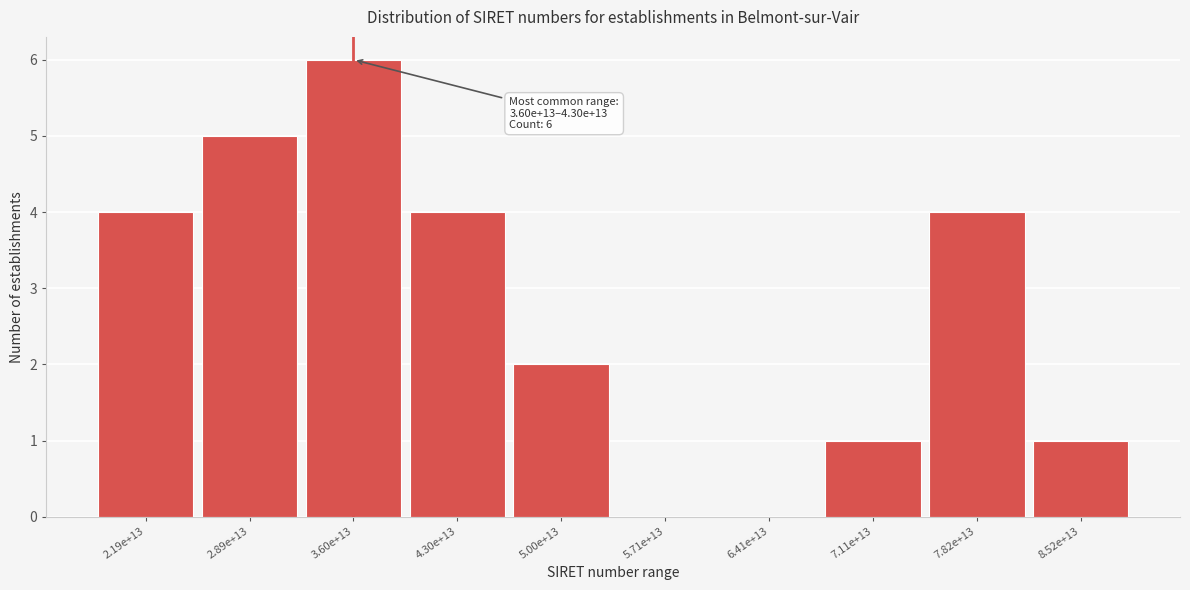

Reading right to left, list all the values displayed in this chart.

8.52e+13=1	7.82e+13=4	7.11e+13=1	6.41e+13=0	5.71e+13=0	5.00e+13=2	4.30e+13=4	3.60e+13=6	2.89e+13=5	2.19e+13=4